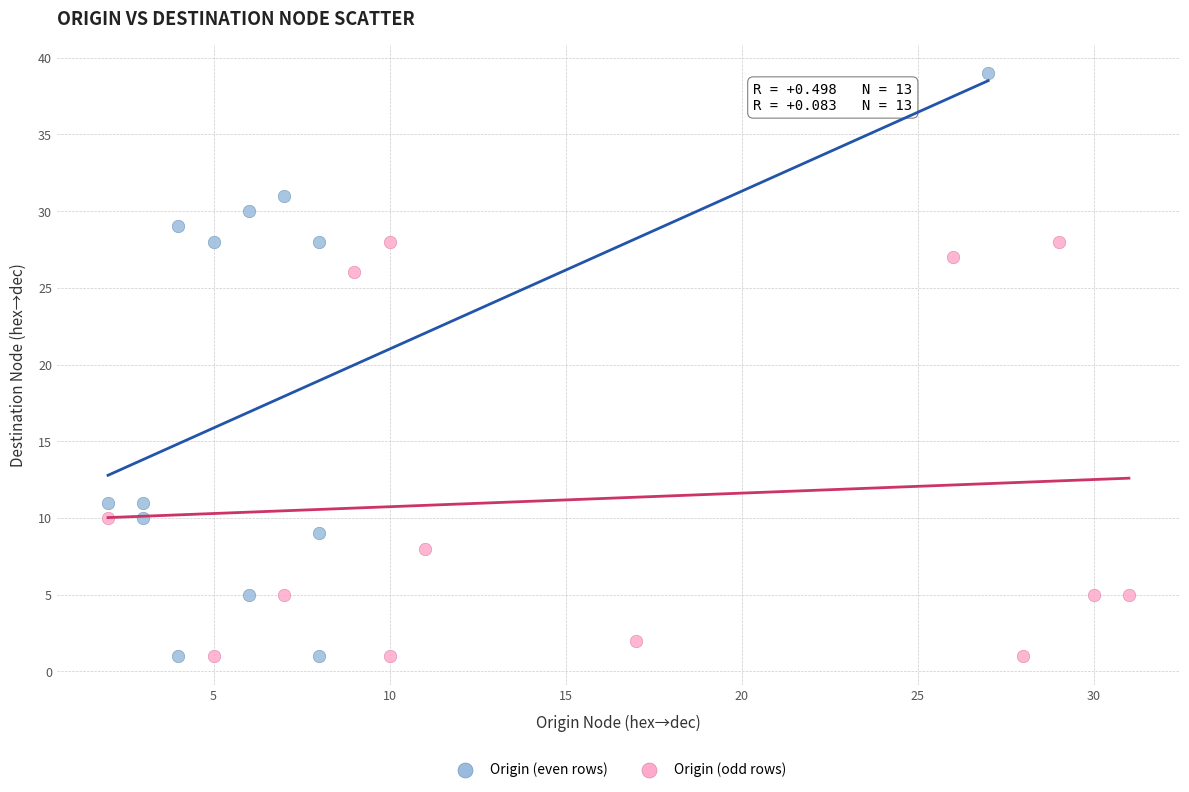

Which series has the largest Y range (max minus min)?

Origin (even rows)